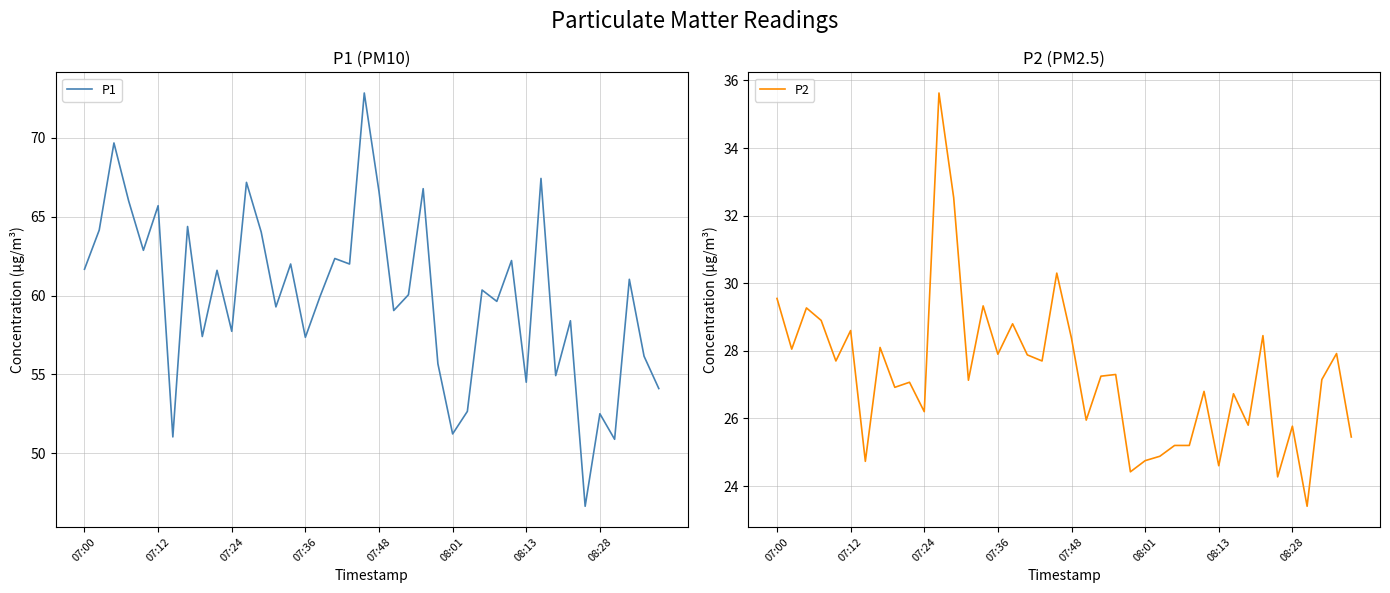

The P1 series shows 18.5 at 13. True or false?

False